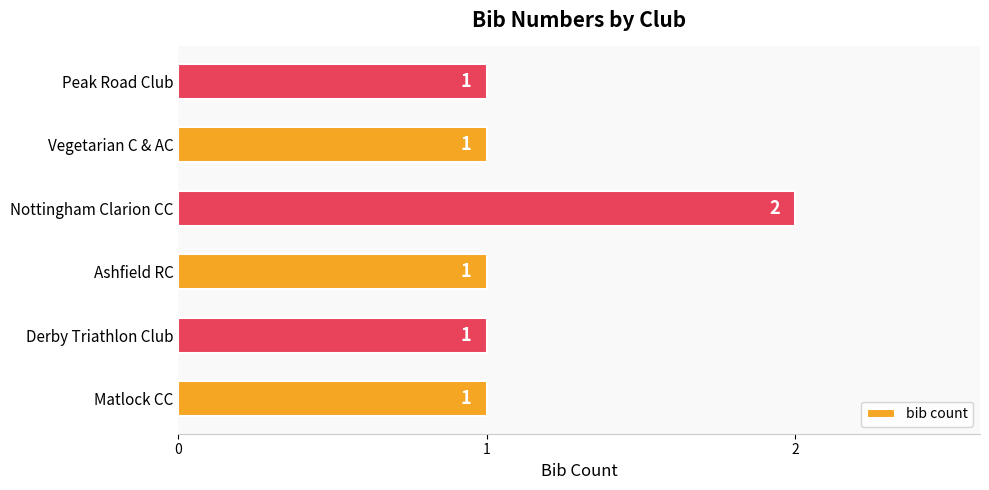

What is the ratio of the value at Peak Road Club to the value at Nottingham Clarion CC?

0.5